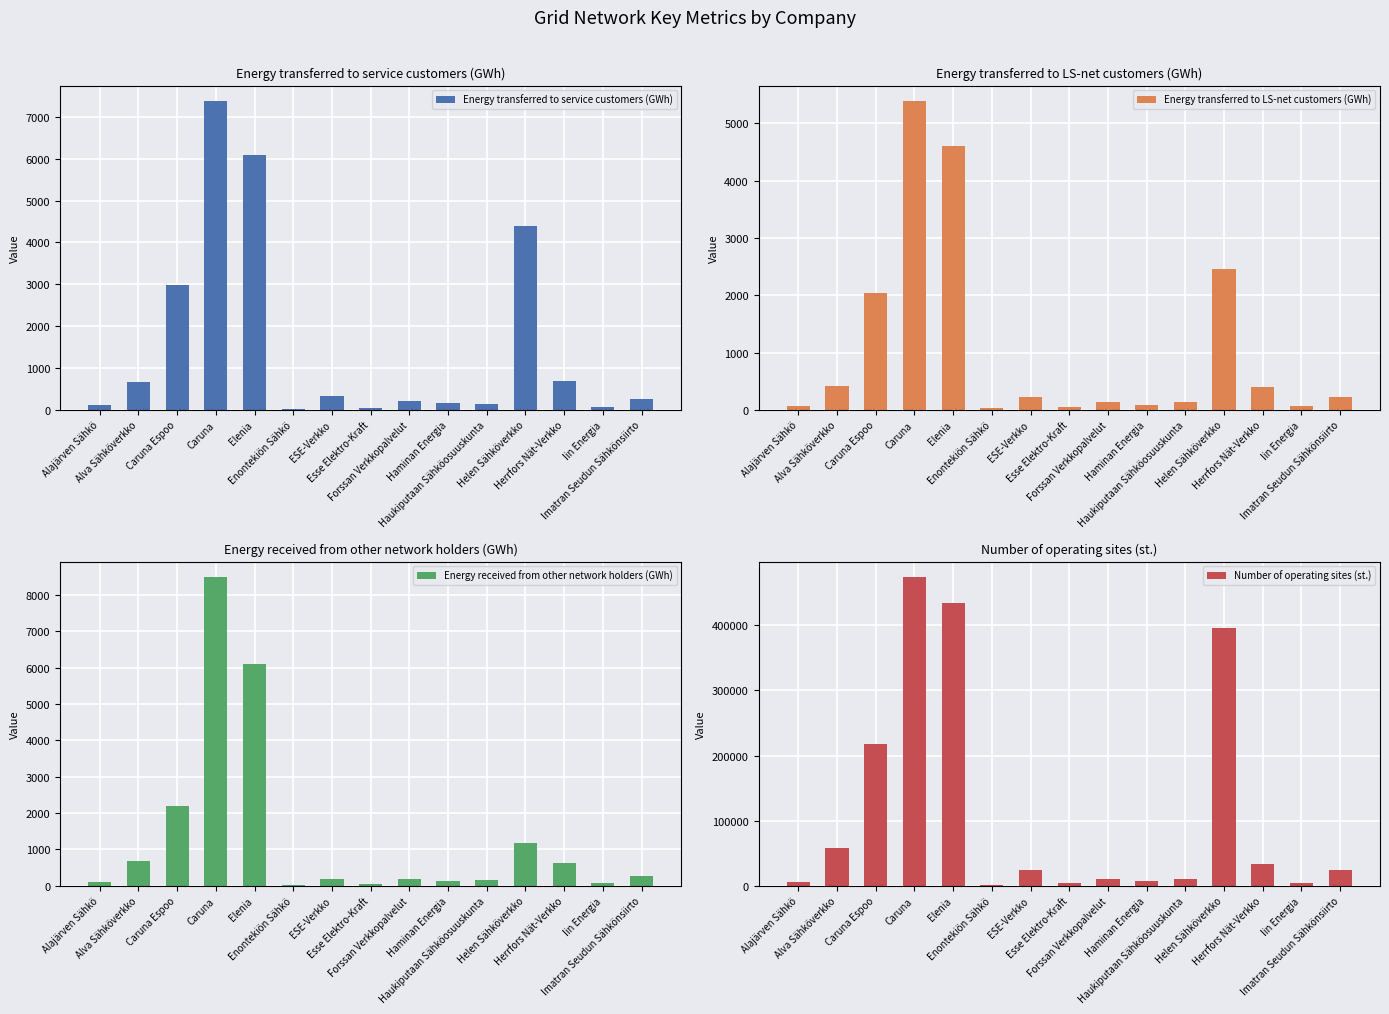

What is the total value across all series at Haminan Energia?

8054.2